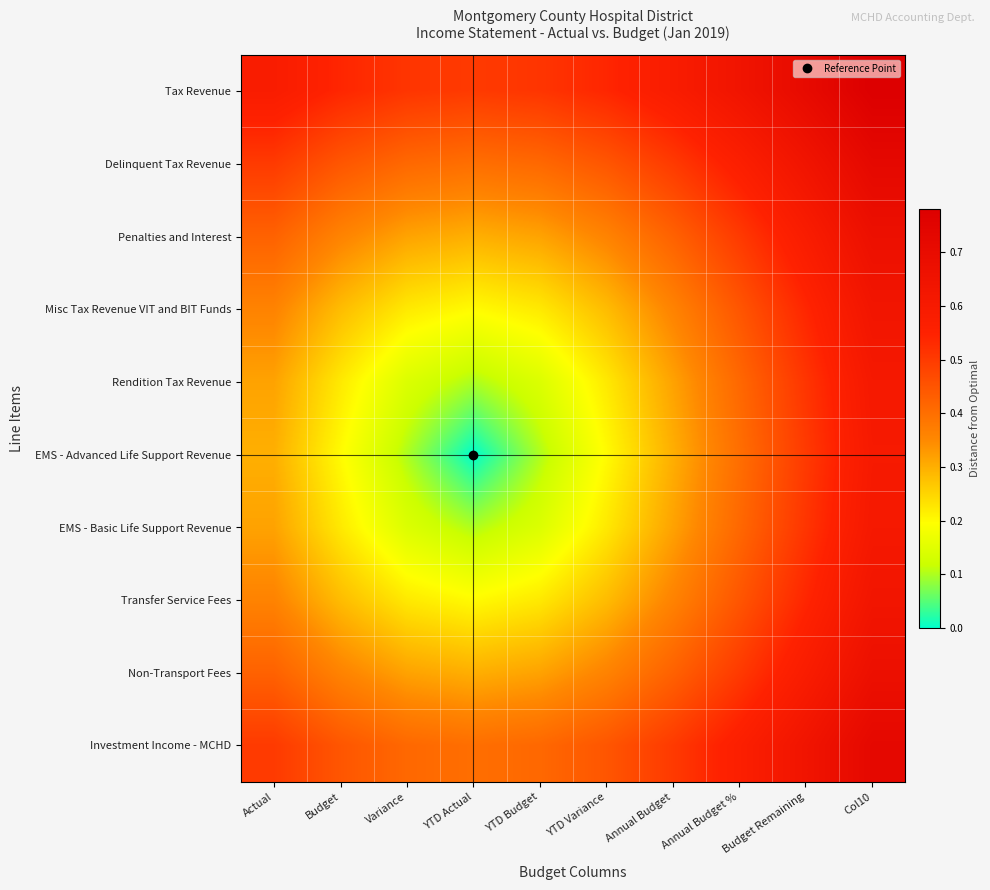

What is the maximum value shown in the chart?

0.8